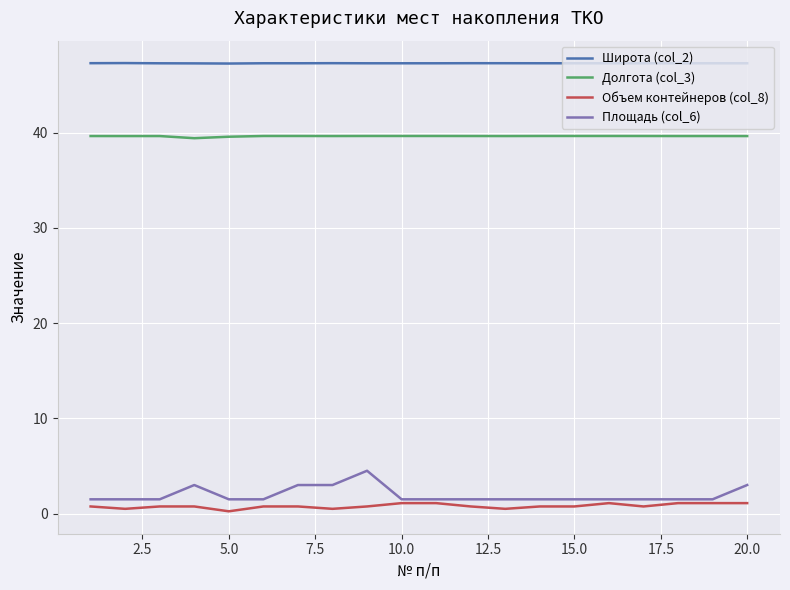

True or false: Объем контейнеров (col_8) and Долгота (col_3) intersect in this chart.

False